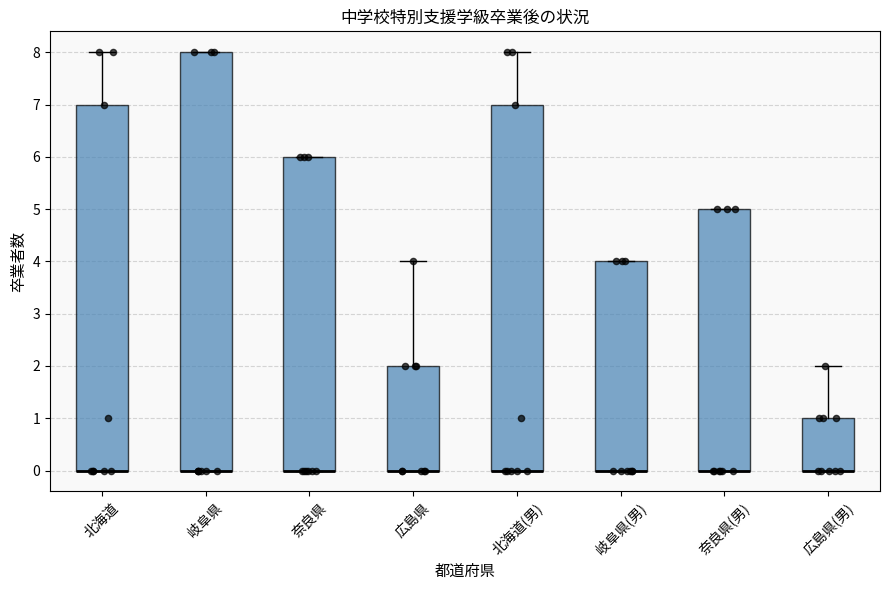

Reading left to right, read every box against the y-axis: the position of its median line, the range the box covers, and the ends of its whiskers. The values are not printed on the chart, so give them approximately, as read against the axis.

北海道: median 0 (drawn on the box's lower edge), box 0 to 7, whiskers 0 to 8
岐阜県: median 0 (drawn on the box's lower edge), box 0 to 8, whiskers 0 to 8
奈良県: median 0 (drawn on the box's lower edge), box 0 to 6, whiskers 0 to 6
広島県: median 0 (drawn on the box's lower edge), box 0 to 2, whiskers 0 to 4
北海道(男): median 0 (drawn on the box's lower edge), box 0 to 7, whiskers 0 to 8
岐阜県(男): median 0 (drawn on the box's lower edge), box 0 to 4, whiskers 0 to 4
奈良県(男): median 0 (drawn on the box's lower edge), box 0 to 5, whiskers 0 to 5
広島県(男): median 0 (drawn on the box's lower edge), box 0 to 1, whiskers 0 to 2